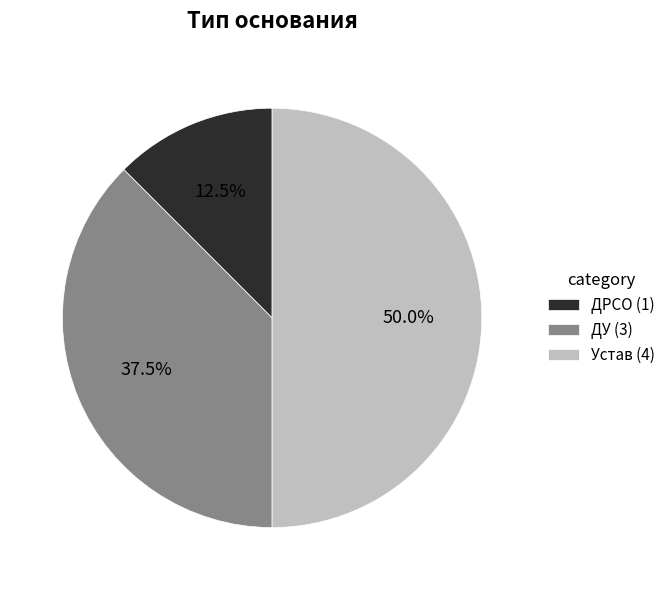

Combined, do ДУ and Устав account for over 50%?

Yes